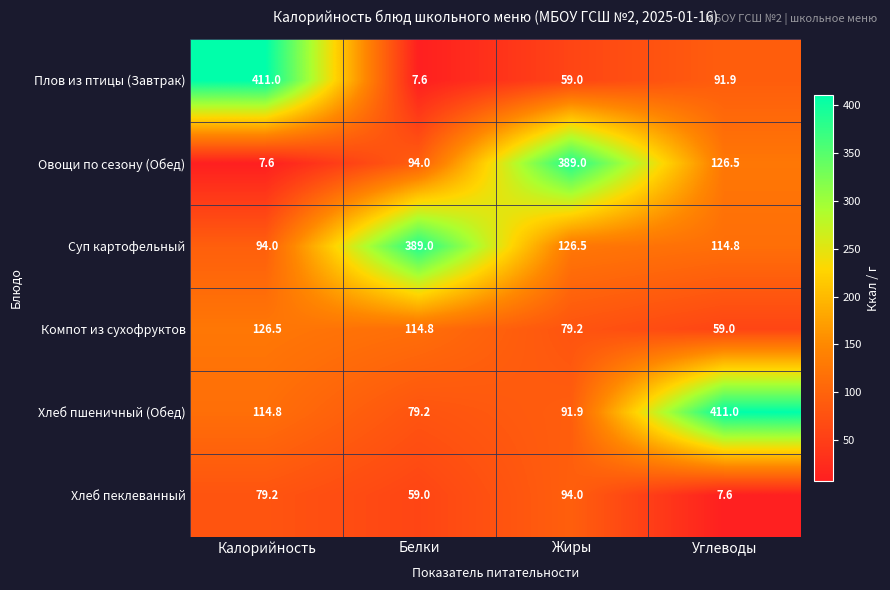

Rank the categories by Суп картофельный value from highest to lowest.

Белки, Жиры, Углеводы, Калорийность